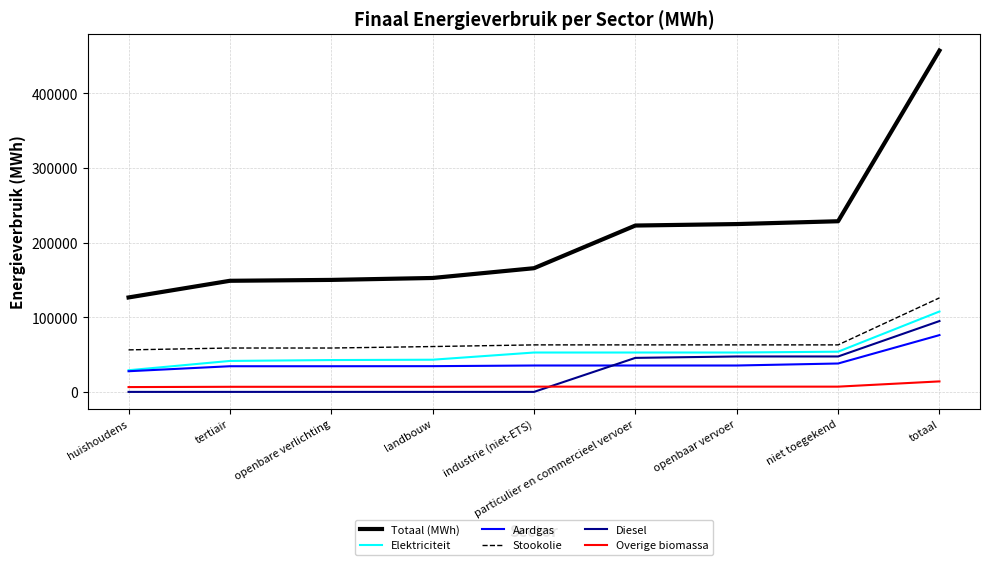

How many lines are shown in the chart?

6